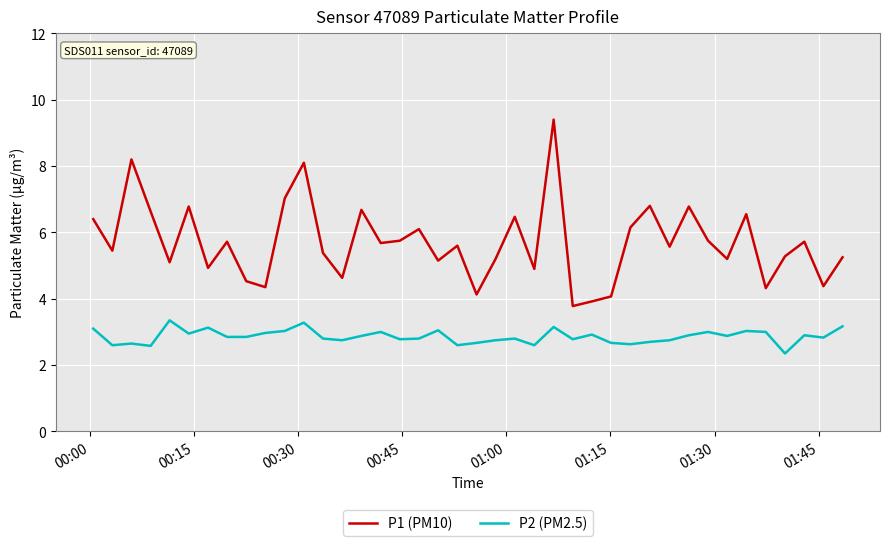

What are all the series names shown in the legend?

P1 (PM10), P2 (PM2.5)